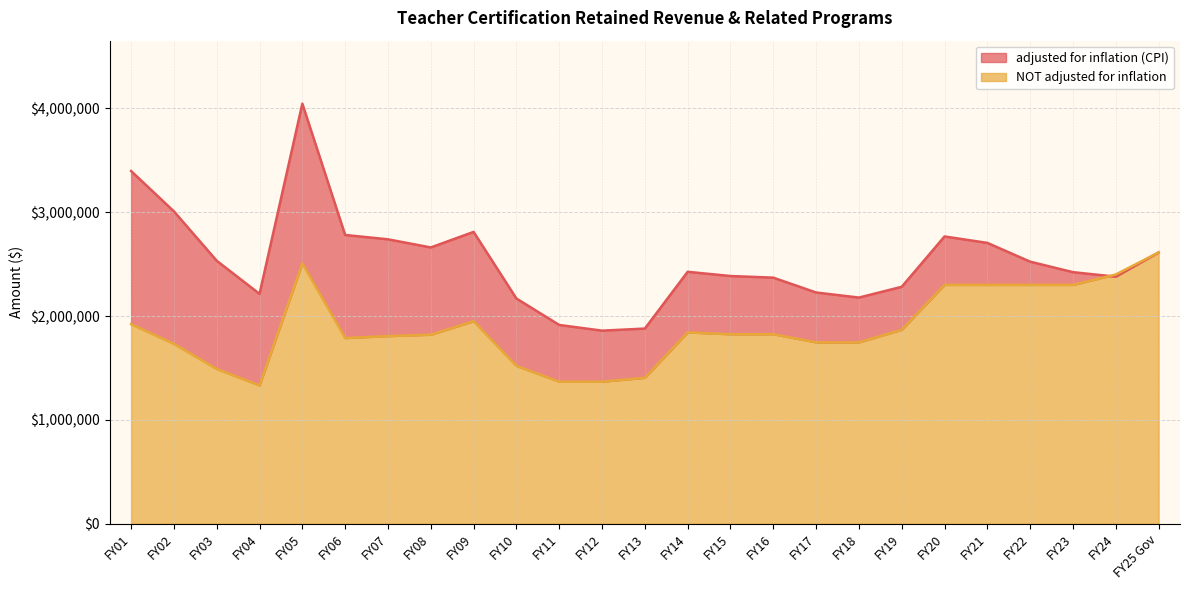

The adjusted for inflation (CPI) series shows 3396264 at FY01. True or false?

True